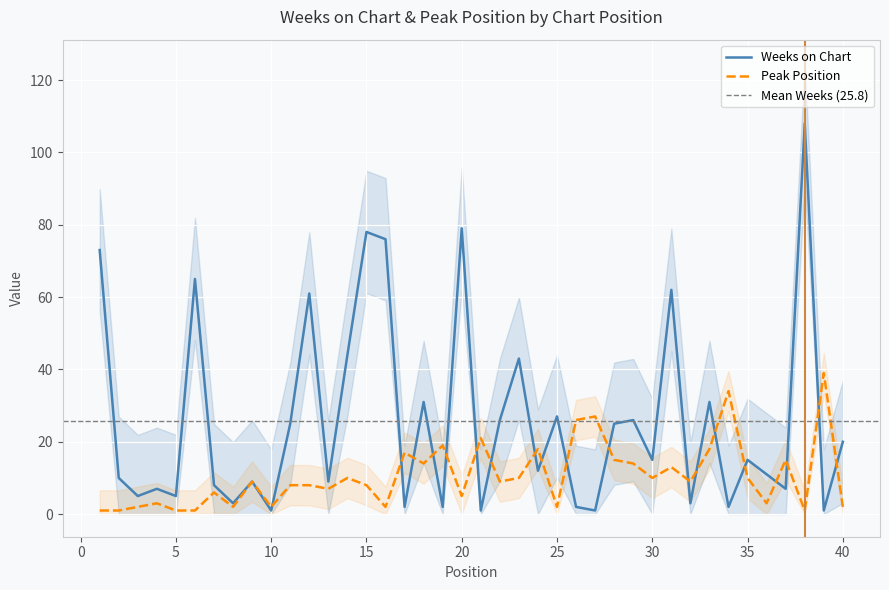

Rank the series at 19 from lowest to highest value.

Weeks on Chart, Peak Position